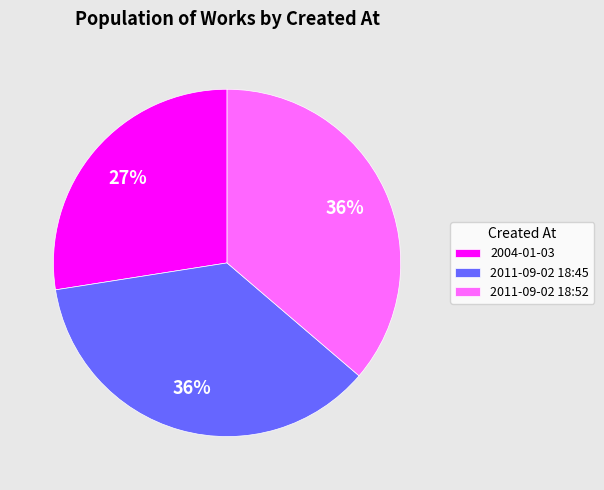

Do 2011-09-02 18:52 and 2011-09-02 18:45 together represent more than half of the pie?

Yes